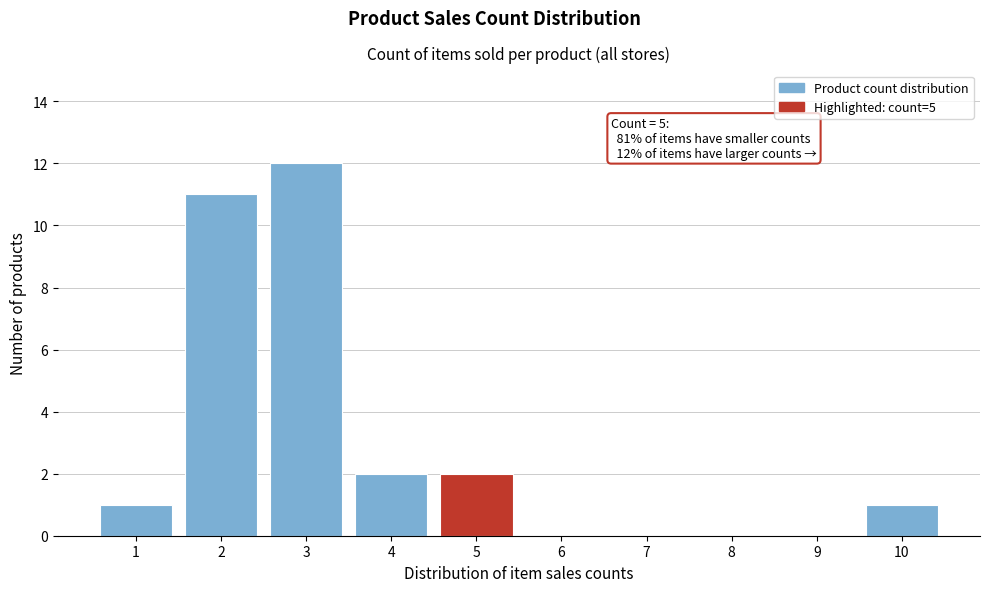

Reading right to left, what are all the values shown in this chart?

10=1	9=0	8=0	7=0	6=0	5=2	4=2	3=12	2=11	1=1